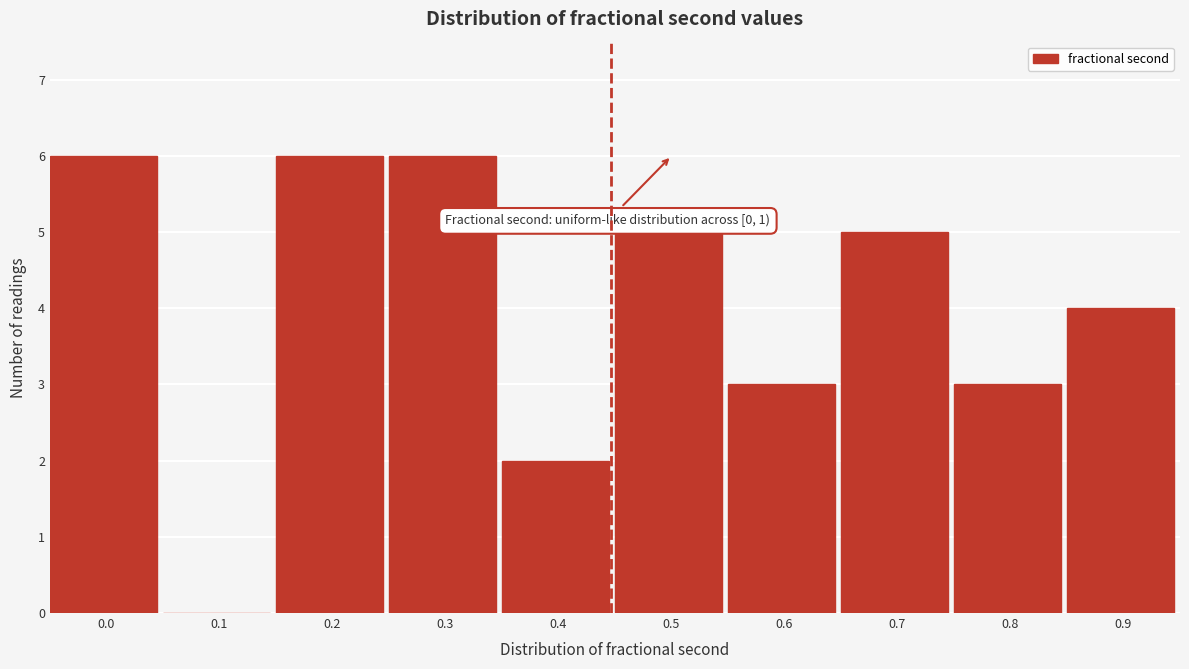

Reading right to left, transcribe all the data shown in this chart.

0.9=4	0.8=3	0.7=5	0.6=3	0.5=5	0.4=2	0.3=6	0.2=6	0.1=0	0.0=6